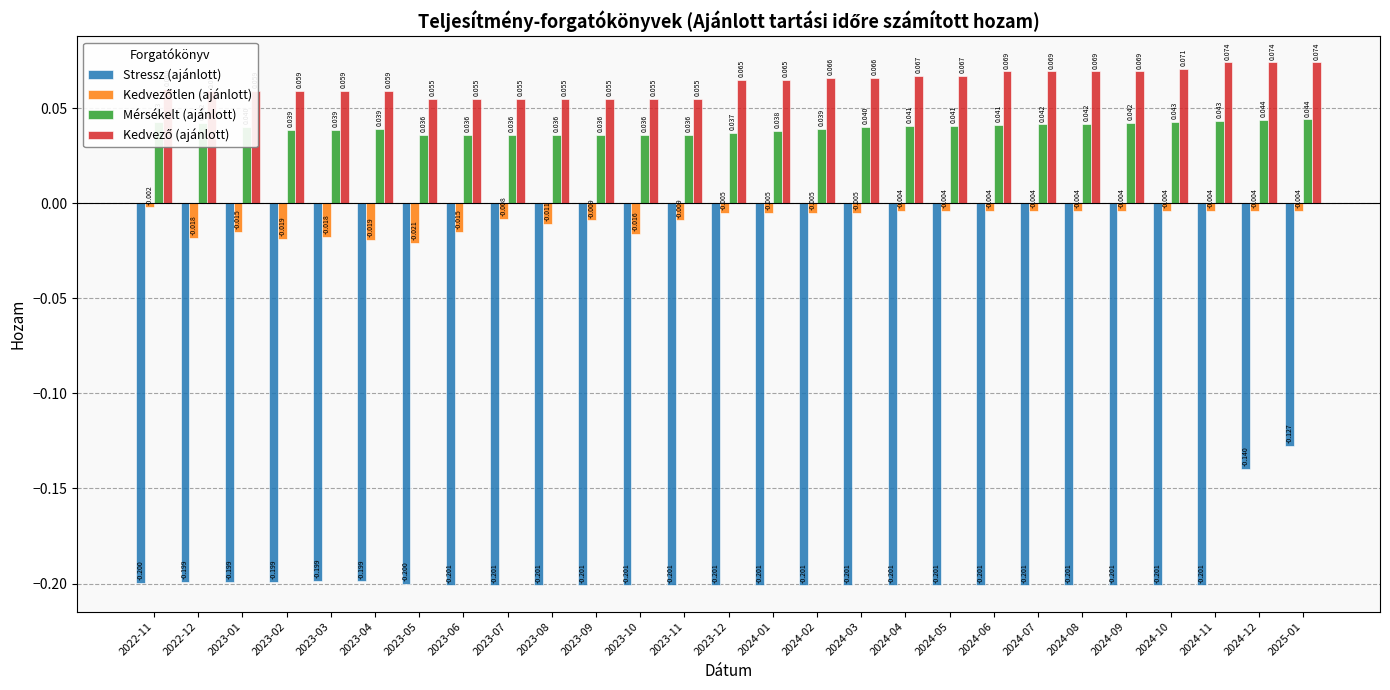

What is the difference between the maximum and second lowest values in the Stressz (ajánlott) series?

0.1